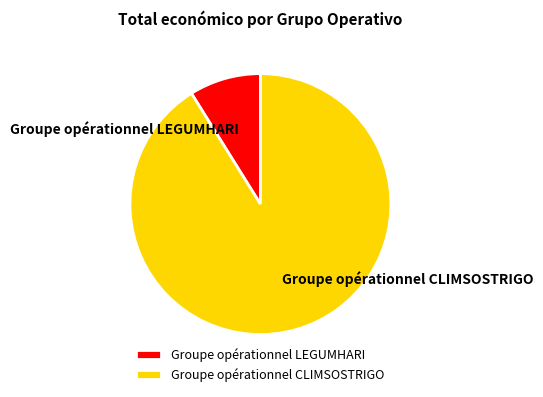

Which slice is the smallest?

Groupe opérationnel LEGUMHARI